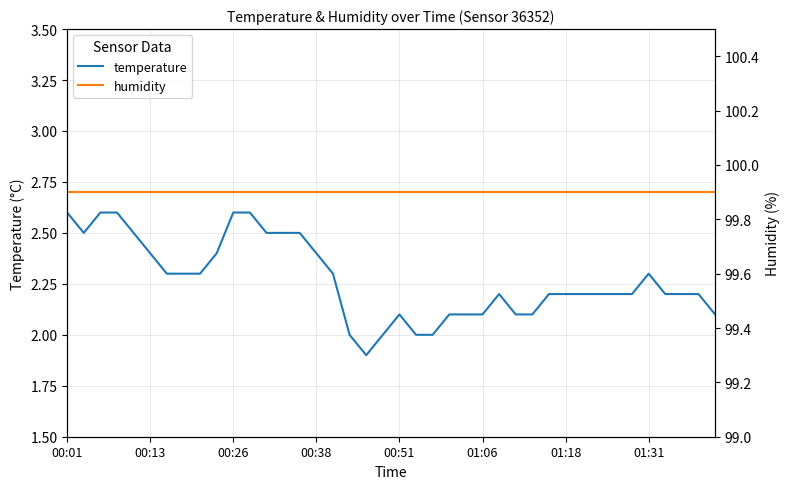

What is the maximum value for temperature?

2.6